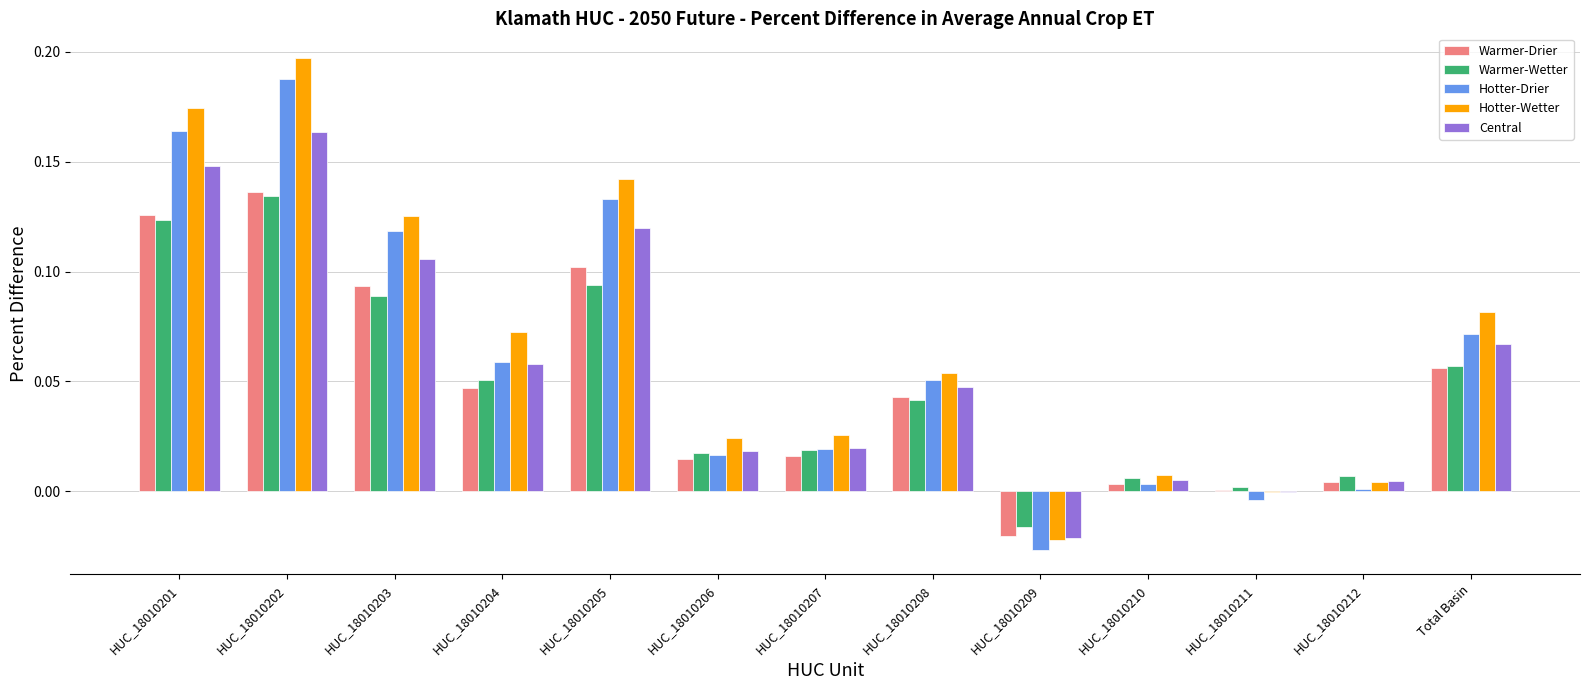

At which label is Hotter-Wetter closest to 0?

HUC_18010211